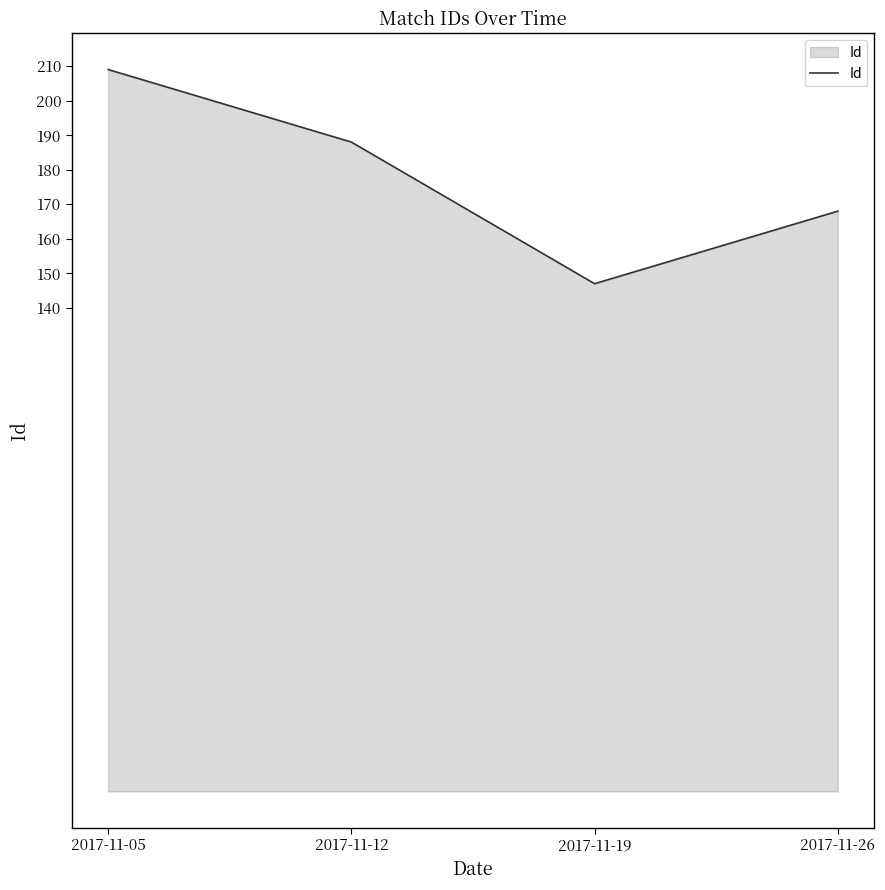

What is the average value?

178